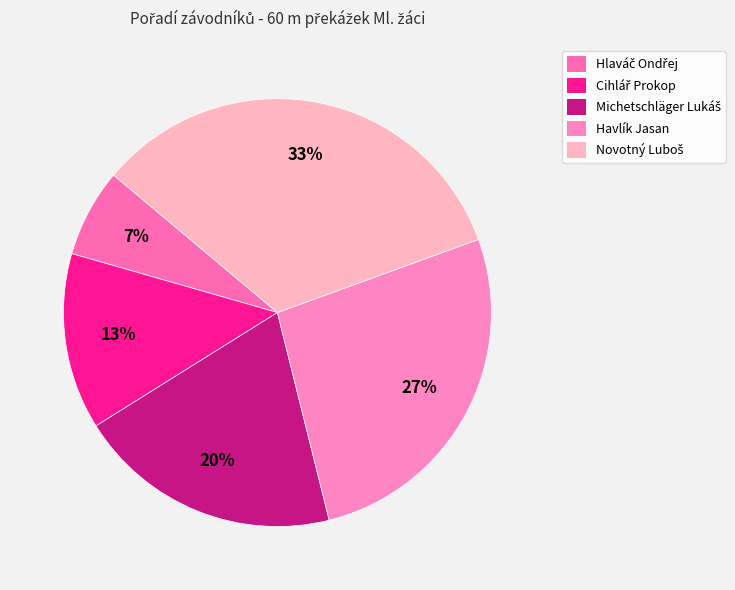

Is there any slice that represents more than half of the pie?

No